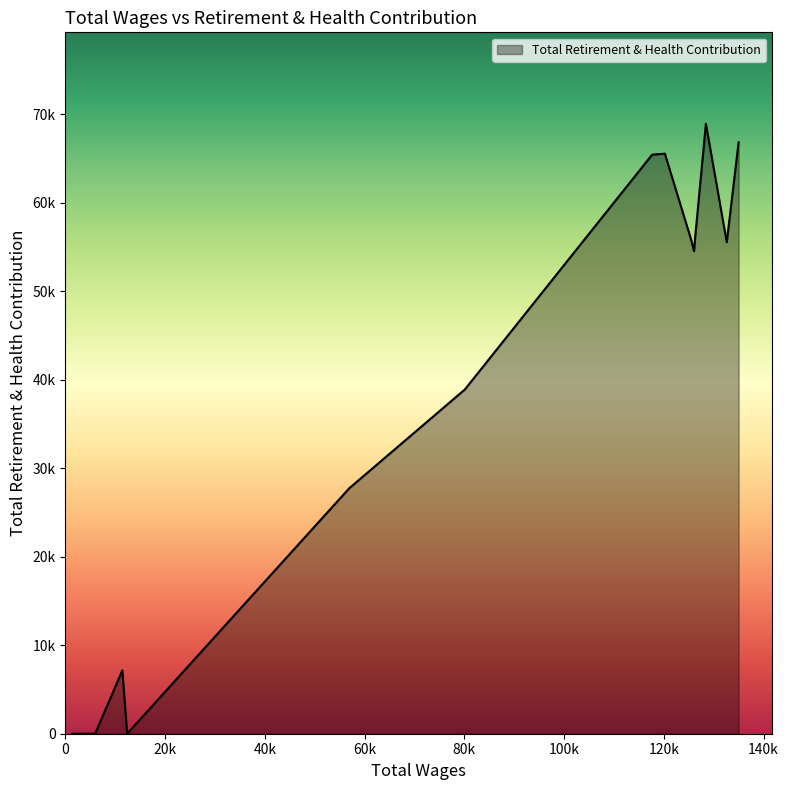

True or false: the data has more than 0 interior local peaks.

True